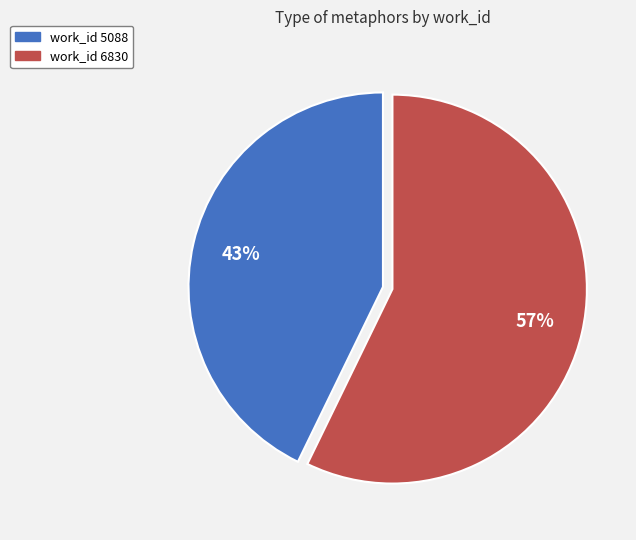

To the nearest percent, what is the average slice percentage?

50%